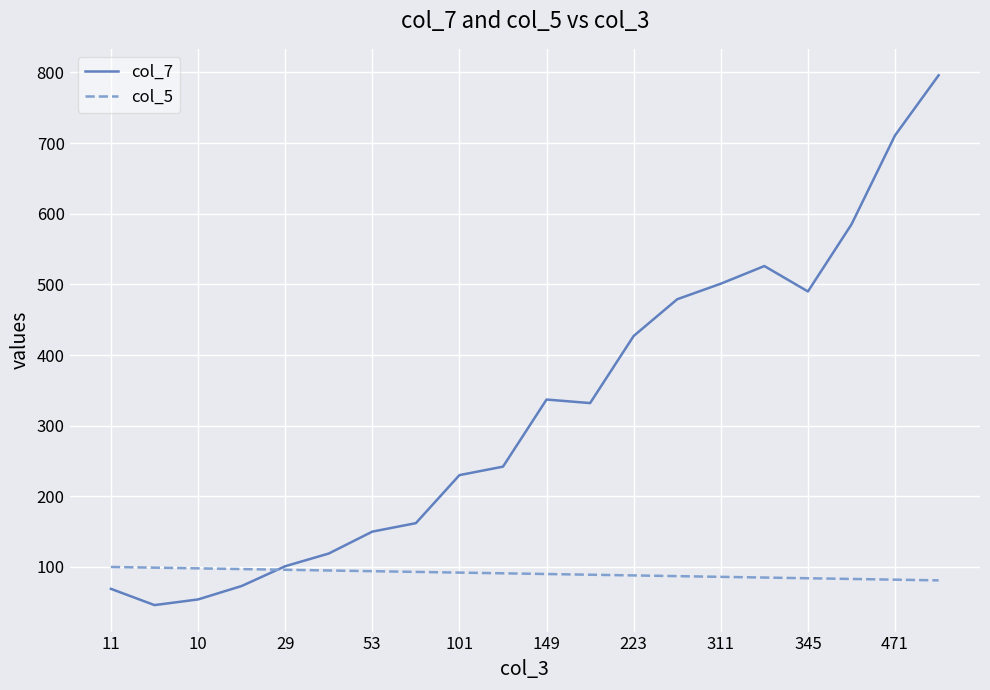

Is this an area chart (filled region under the line)?

No